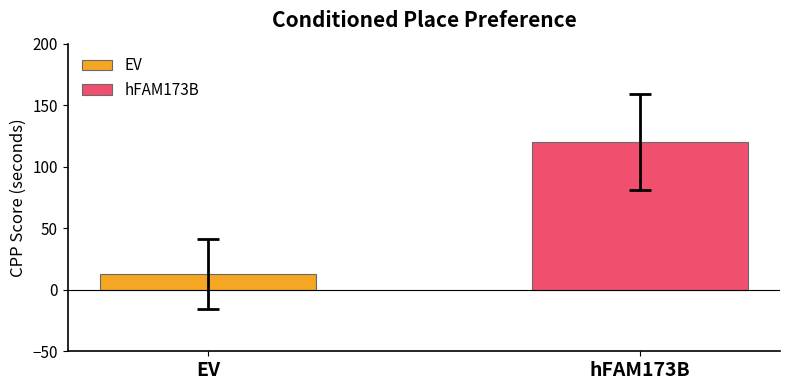

Rank the series by their average value, from lowest to highest.

EV, hFAM173B